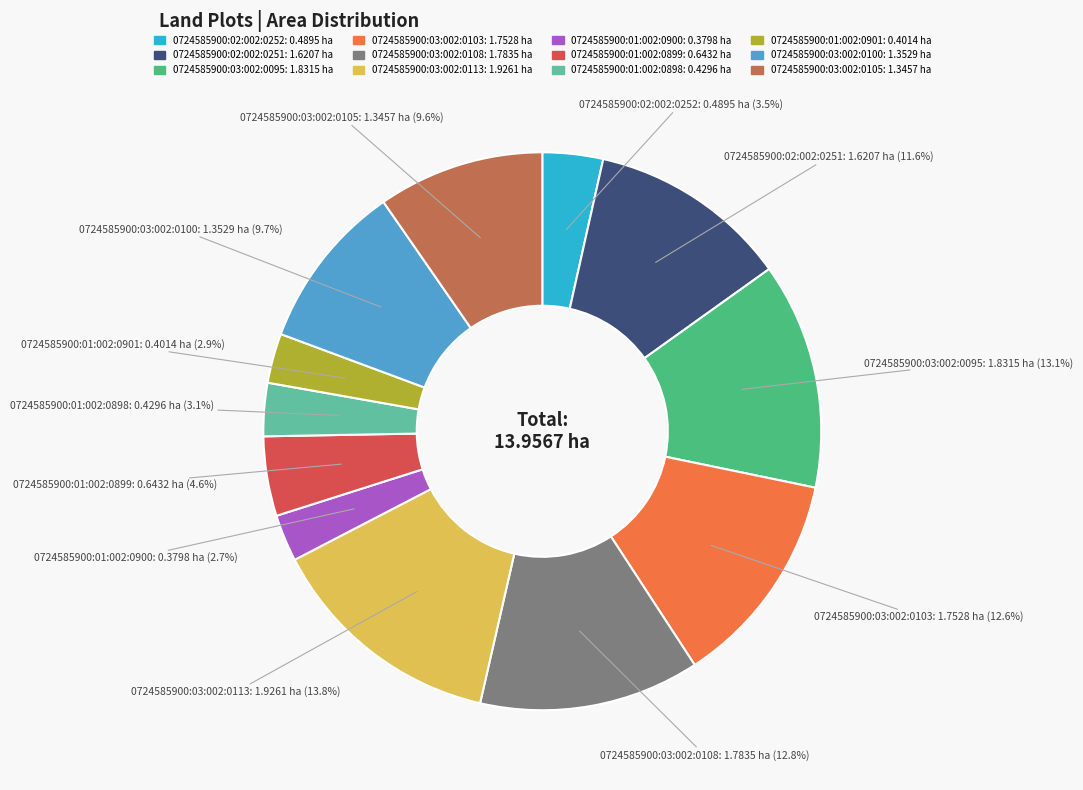

What is the largest slice in the pie chart?

0724585900:03:002:0113